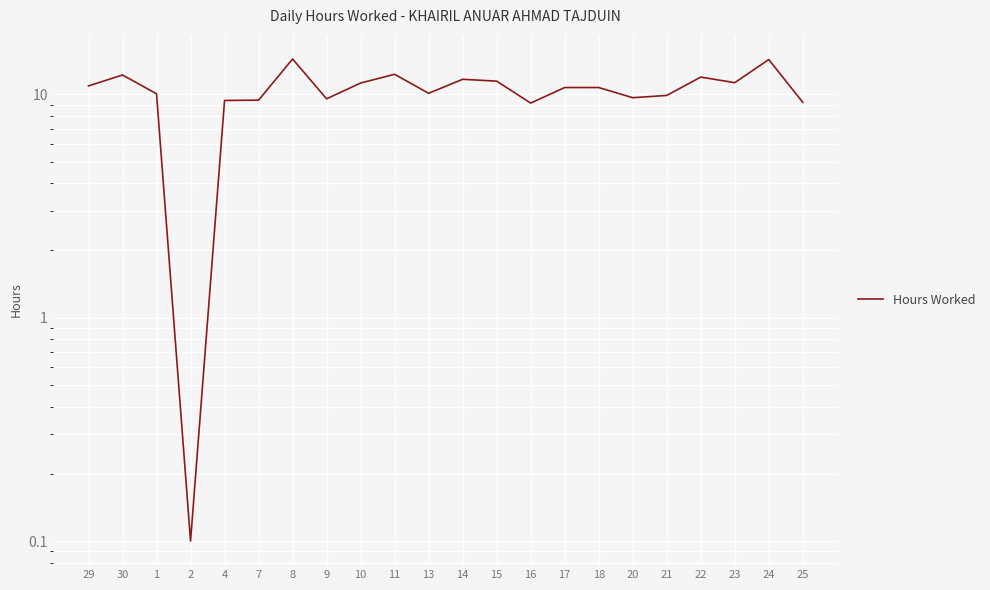

What is the difference between the maximum and minimum values?

14.3